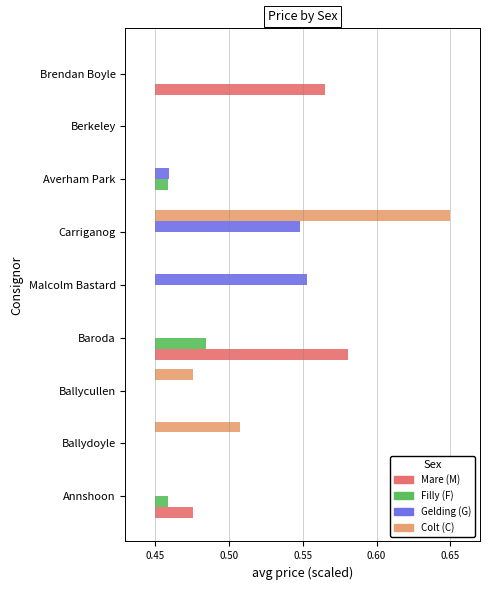

Are the bars grouped side by side (vs. stacked)?

Yes